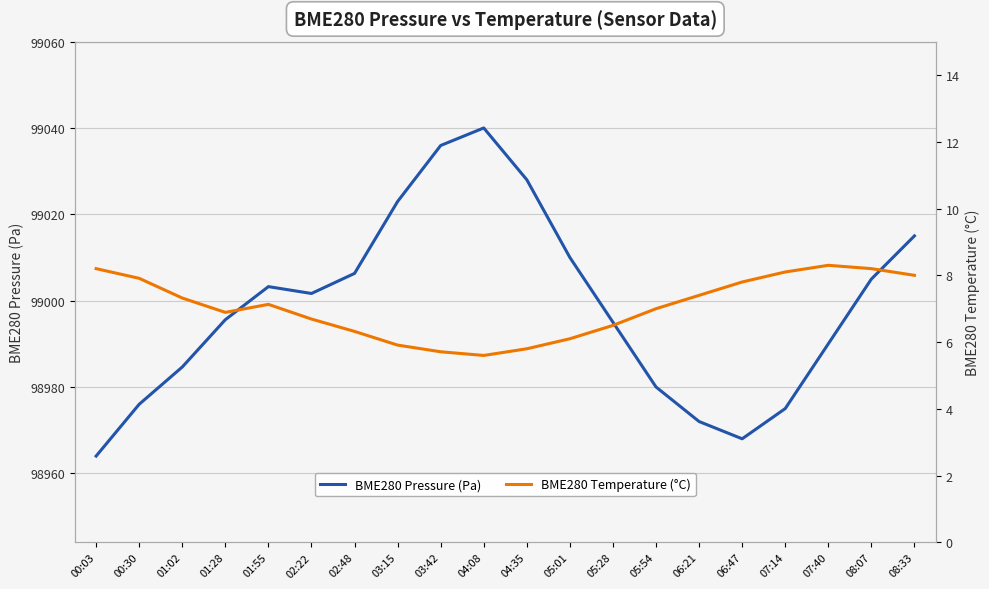

Is this an area chart (filled region under the line)?

No